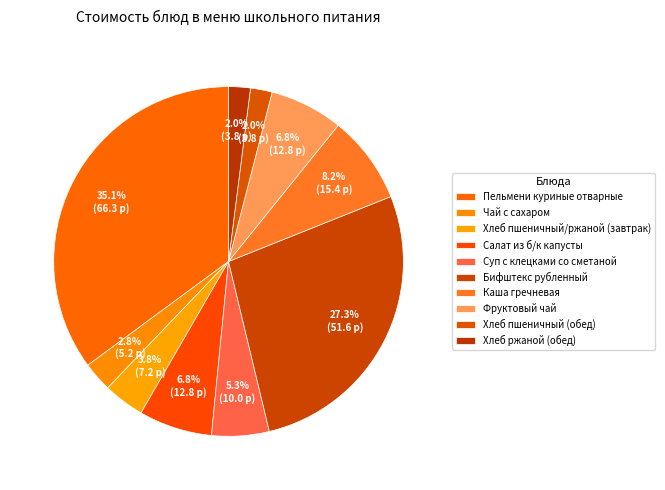

To the nearest percent, what is the difference between the Хлеб пшеничный (обед) and Бифштекс рубленный slice percentages?

25%